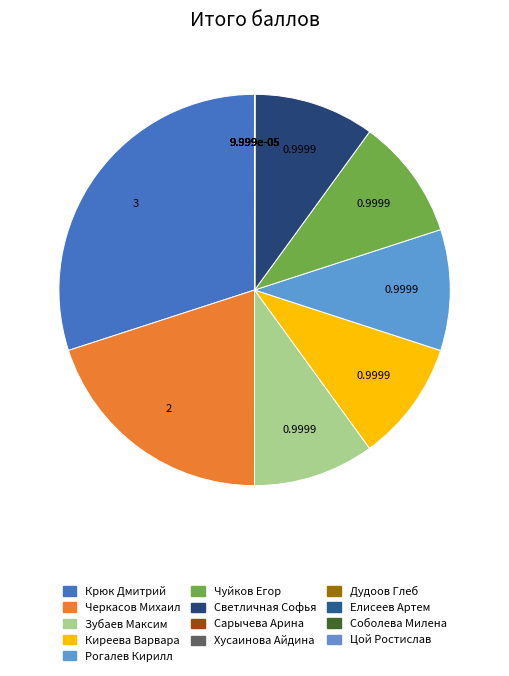

Is it true that Черкасов Михаил is 7% of the pie?

False